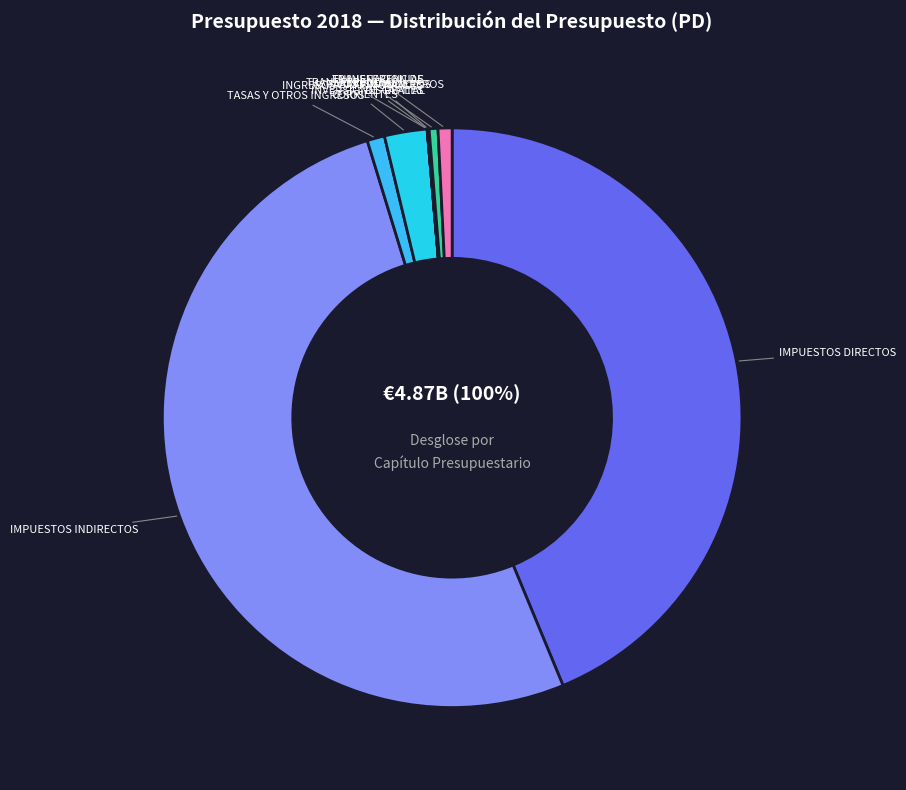

How many slices are in this pie chart?

9